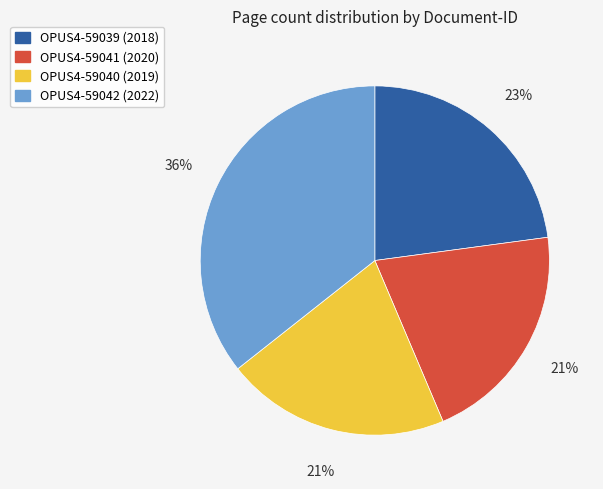

To the nearest percent, what is the difference between the largest and smallest slice percentages?

15%